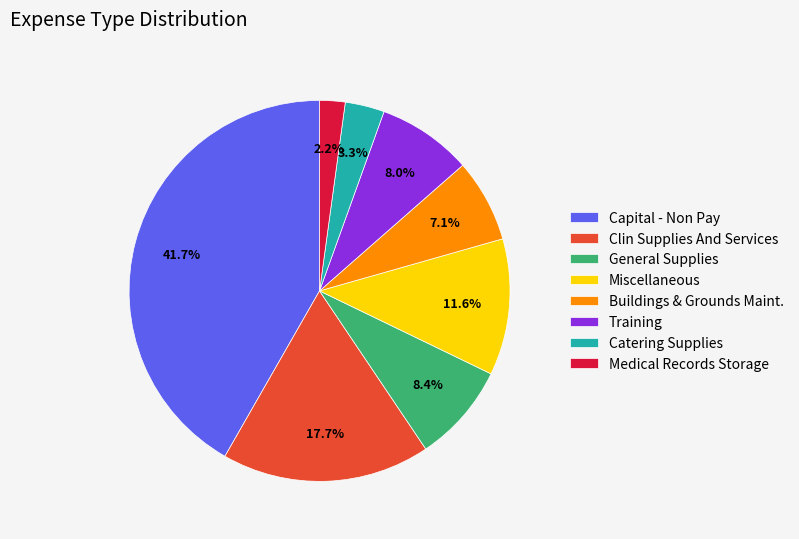

Which slice is the smallest?

Medical Records Storage